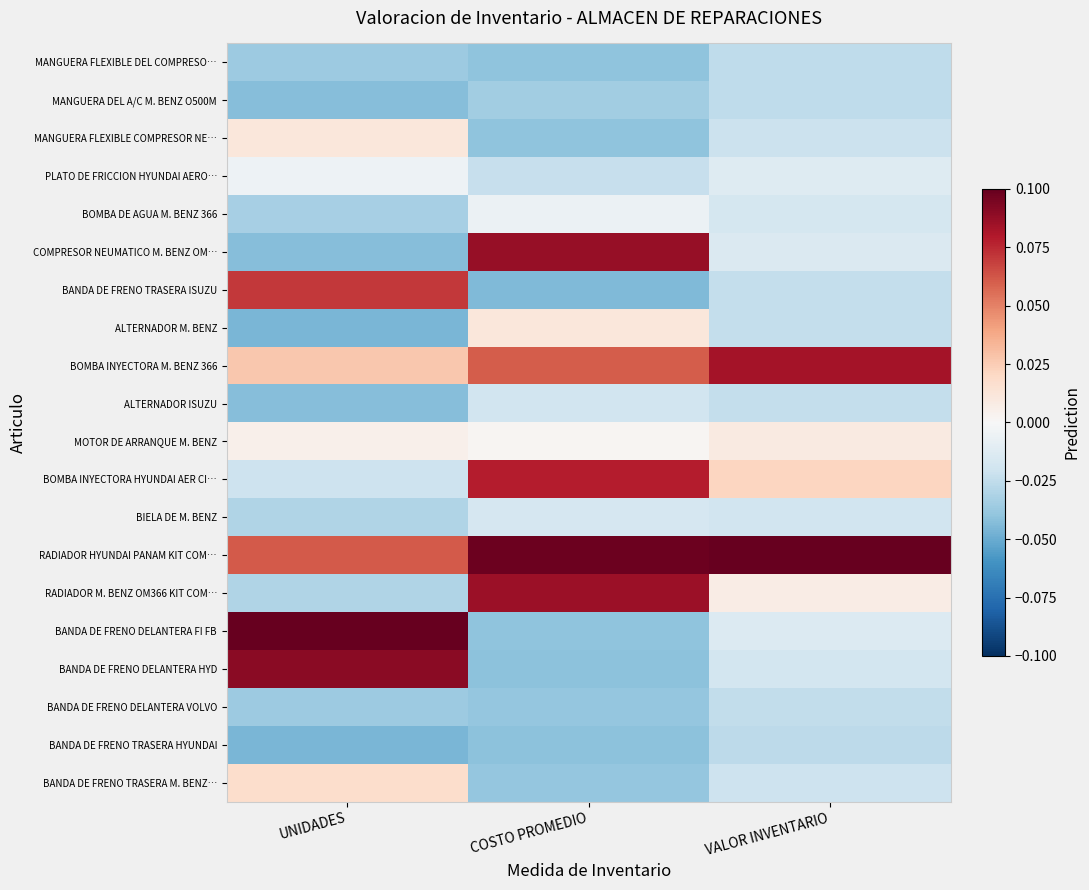

Reading left to right, what are all the values shown in this chart?

MANGUERA FLEXIBLE DEL COMPRESO…: UNIDADES=-0.0	COSTO PROMEDIO=-0.0	VALOR INVENTARIO=-0.0
MANGUERA DEL A/C M. BENZ O500M: UNIDADES=-0.0	COSTO PROMEDIO=-0.0	VALOR INVENTARIO=-0.0
MANGUERA FLEXIBLE COMPRESOR NE…: UNIDADES=0.0	COSTO PROMEDIO=-0.0	VALOR INVENTARIO=-0.0
PLATO DE FRICCION HYUNDAI AERO…: UNIDADES=-0.0	COSTO PROMEDIO=-0.0	VALOR INVENTARIO=-0.0
BOMBA DE AGUA M. BENZ 366: UNIDADES=-0.0	COSTO PROMEDIO=-0.0	VALOR INVENTARIO=-0.0
COMPRESOR NEUMATICO M. BENZ OM…: UNIDADES=-0.0	COSTO PROMEDIO=0.1	VALOR INVENTARIO=-0.0
BANDA DE FRENO TRASERA ISUZU: UNIDADES=0.1	COSTO PROMEDIO=-0.0	VALOR INVENTARIO=-0.0
ALTERNADOR M. BENZ: UNIDADES=-0.0	COSTO PROMEDIO=0.0	VALOR INVENTARIO=-0.0
BOMBA INYECTORA M. BENZ 366: UNIDADES=0.0	COSTO PROMEDIO=0.1	VALOR INVENTARIO=0.1
ALTERNADOR ISUZU: UNIDADES=-0.0	COSTO PROMEDIO=-0.0	VALOR INVENTARIO=-0.0
MOTOR DE ARRANQUE M. BENZ: UNIDADES=0.0	COSTO PROMEDIO=0.0	VALOR INVENTARIO=0.0
BOMBA INYECTORA HYUNDAI AER CI…: UNIDADES=-0.0	COSTO PROMEDIO=0.1	VALOR INVENTARIO=0.0
BIELA DE M. BENZ: UNIDADES=-0.0	COSTO PROMEDIO=-0.0	VALOR INVENTARIO=-0.0
RADIADOR HYUNDAI PANAM KIT COM…: UNIDADES=0.1	COSTO PROMEDIO=0.1	VALOR INVENTARIO=0.1
RADIADOR M. BENZ OM366 KIT COM…: UNIDADES=-0.0	COSTO PROMEDIO=0.1	VALOR INVENTARIO=0.0
BANDA DE FRENO DELANTERA FI FB: UNIDADES=0.1	COSTO PROMEDIO=-0.0	VALOR INVENTARIO=-0.0
BANDA DE FRENO DELANTERA HYD: UNIDADES=0.1	COSTO PROMEDIO=-0.0	VALOR INVENTARIO=-0.0
BANDA DE FRENO DELANTERA VOLVO: UNIDADES=-0.0	COSTO PROMEDIO=-0.0	VALOR INVENTARIO=-0.0
BANDA DE FRENO TRASERA HYUNDAI: UNIDADES=-0.0	COSTO PROMEDIO=-0.0	VALOR INVENTARIO=-0.0
BANDA DE FRENO TRASERA M. BENZ…: UNIDADES=0.0	COSTO PROMEDIO=-0.0	VALOR INVENTARIO=-0.0